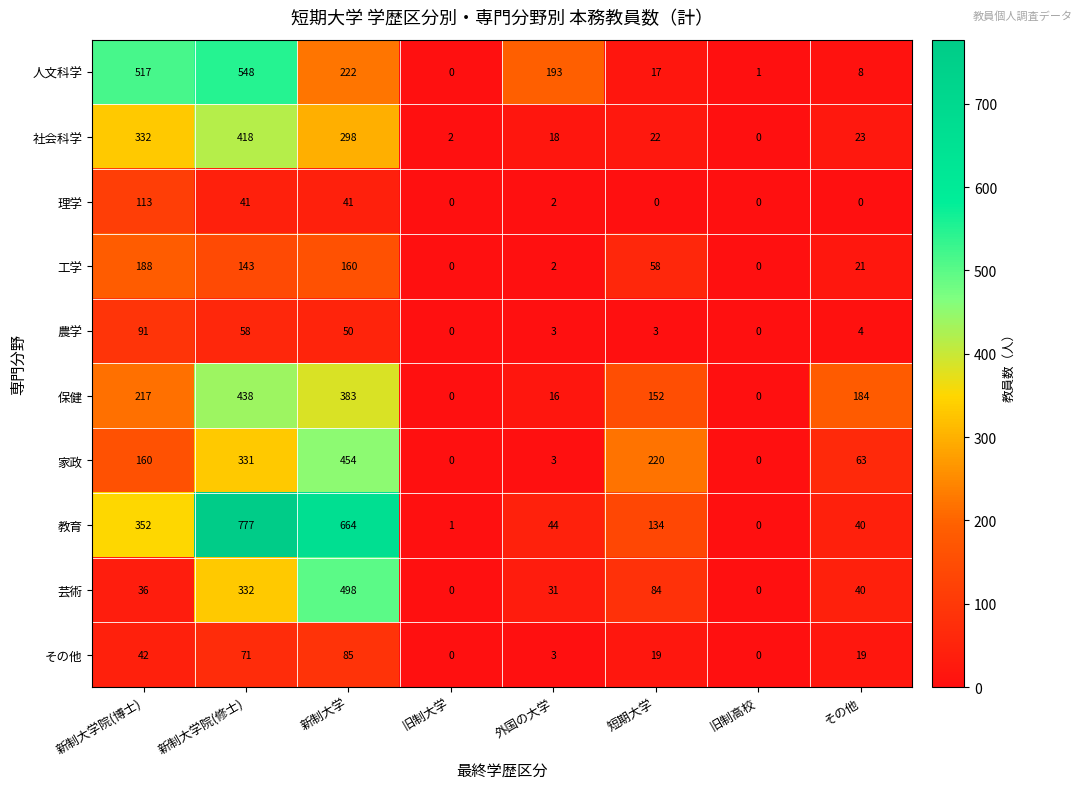

What is the difference between the highest and lowest values at 短期大学?

220